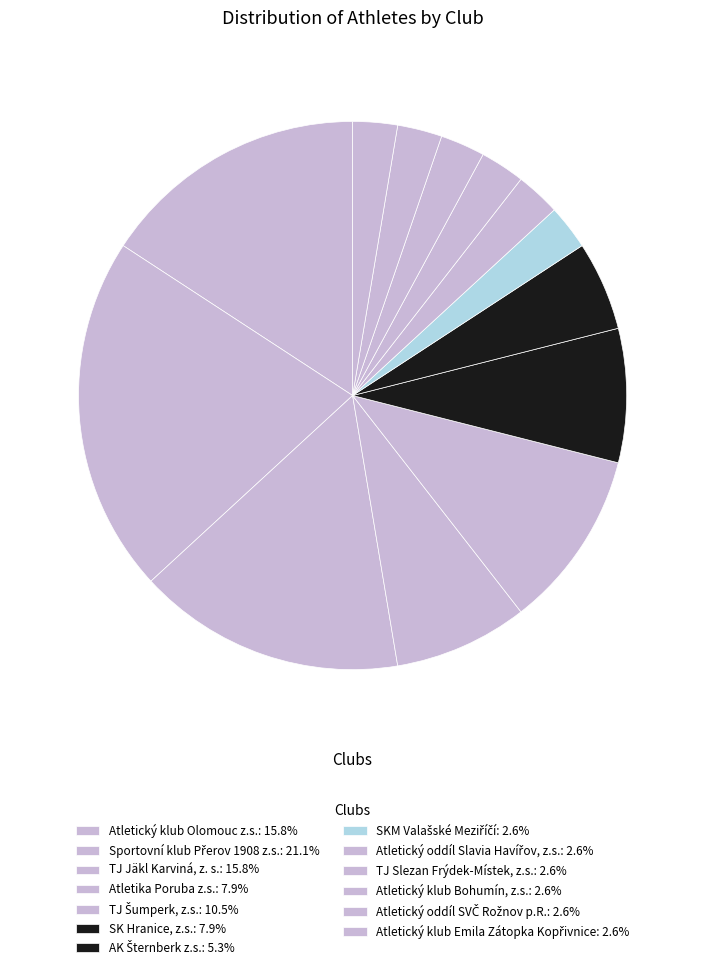

How many segments does this pie chart have?

13